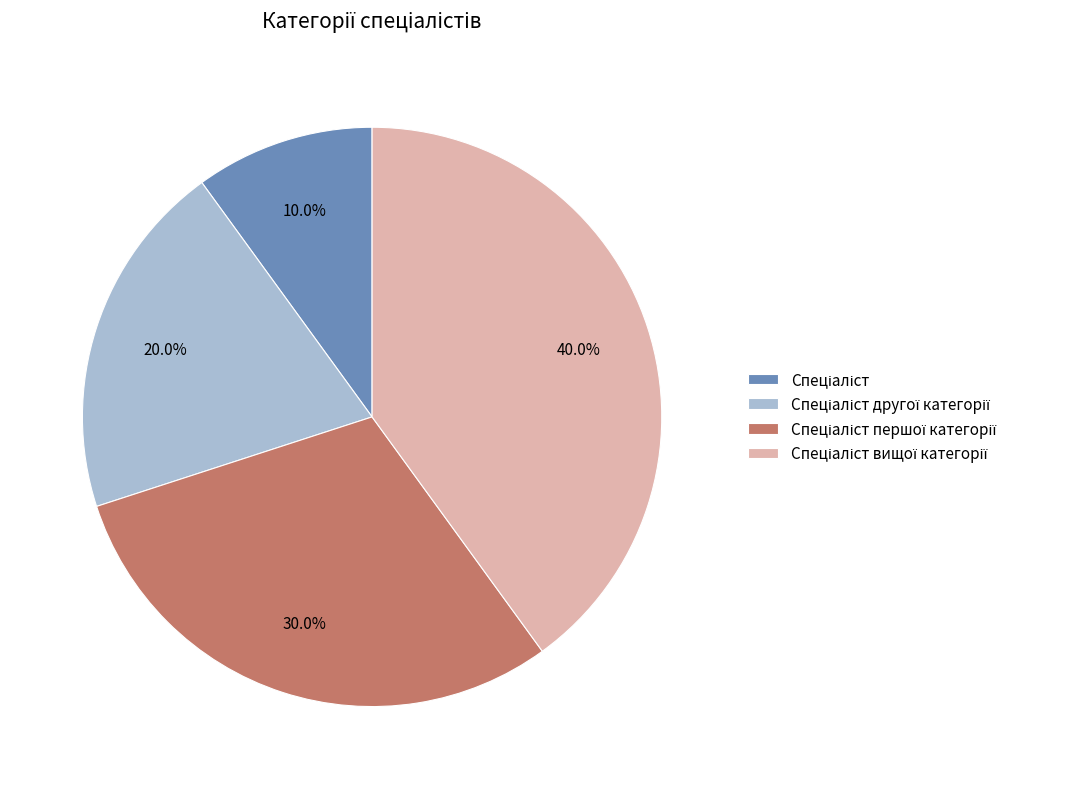

Is there any slice that represents more than half of the pie?

No